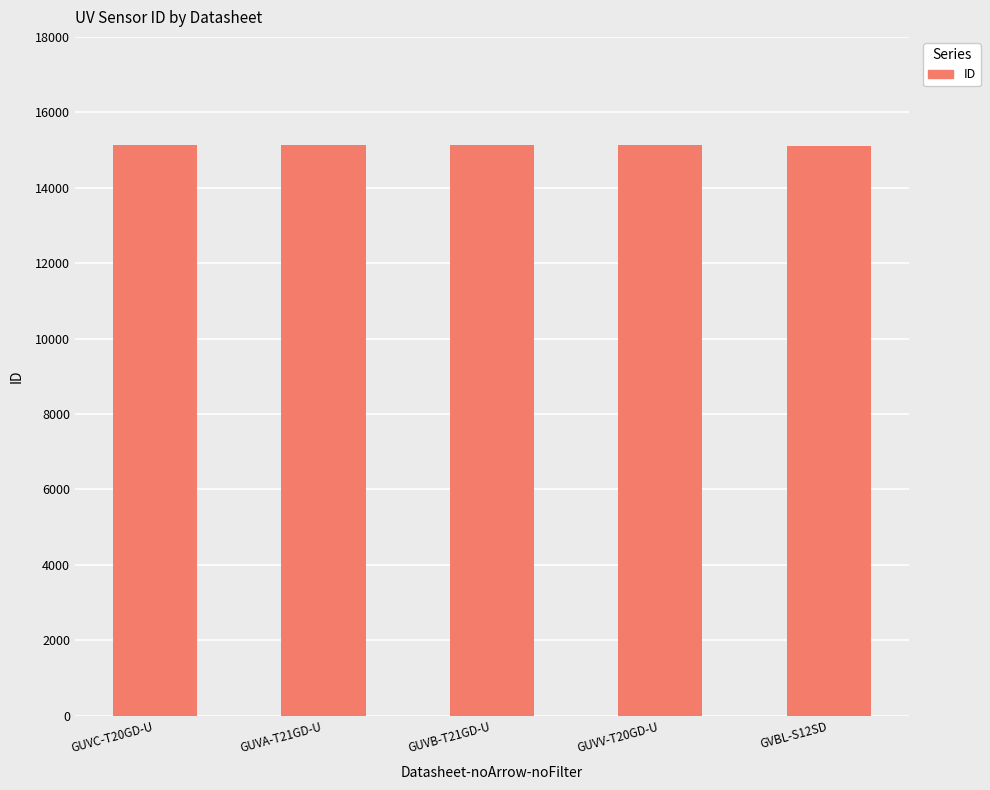

At which label does the data first exceed 15134?

GUVC-T20GD-U